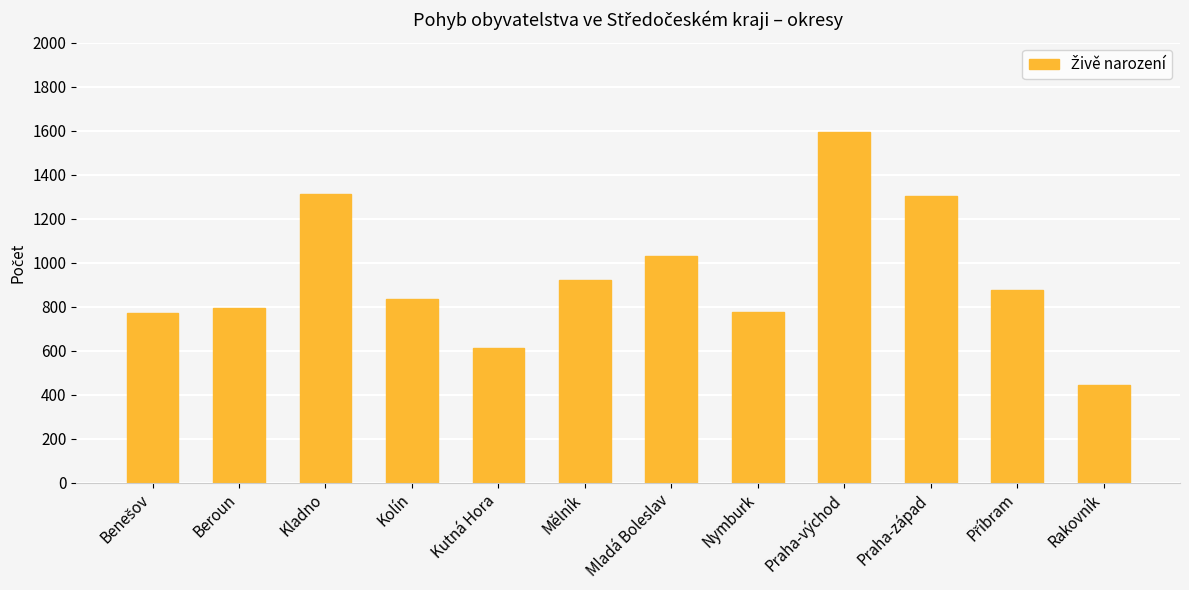

Which label corresponds to the smallest value in the chart?

Rakovník